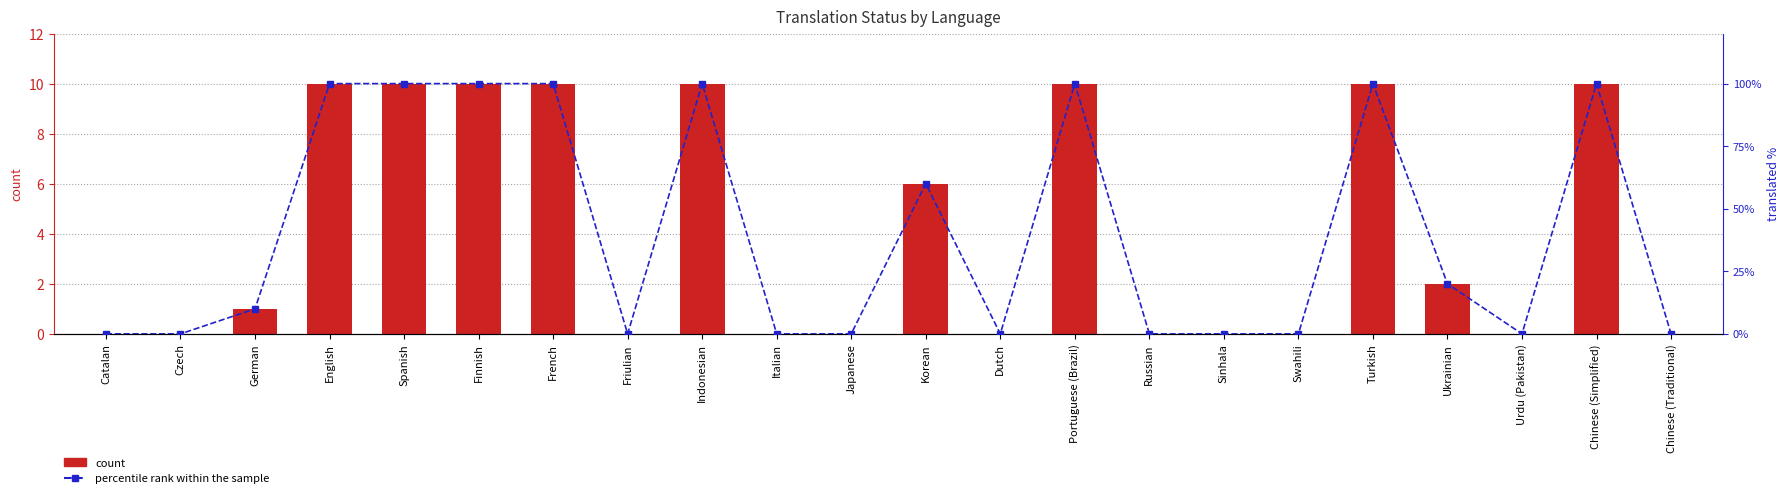

What is the label of the 19th bar from the right?

English